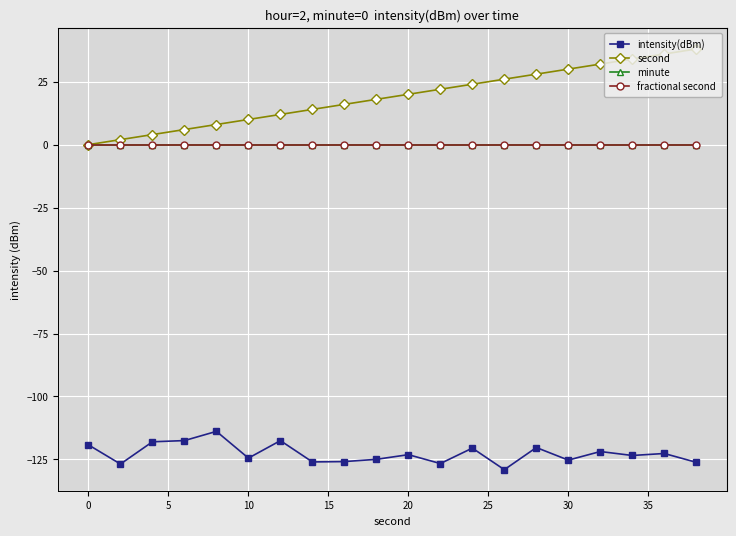

Is this an area chart (filled region under the line)?

No